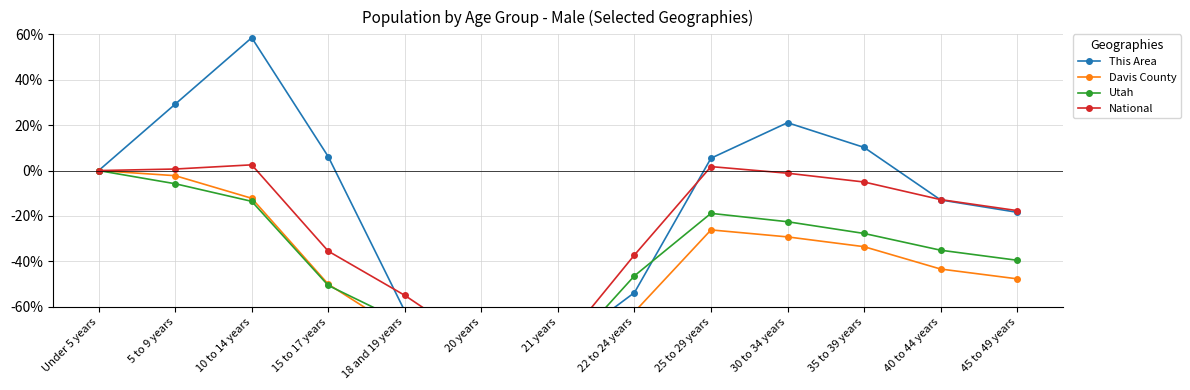

What is the sum of all Utah values?

-496.7